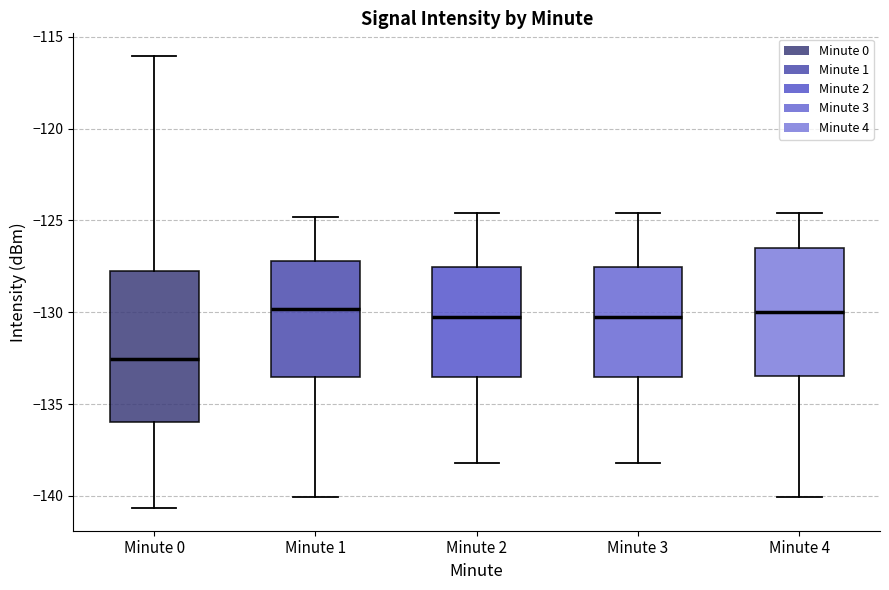

Reading left to right, transcribe this box plot: for each box, give where its median line is, the range the box spans, and where its two whiskers end, as read against the y-axis. The values are not printed on the chart, so give them approximately, as read against the axis.

Minute 0: median -132.5, box -136.0 to -127.5, whiskers -140.5 to -116.0
Minute 1: median -130.0, box -133.5 to -127.0, whiskers -140.0 to -125.0
Minute 2: median -130.0, box -133.5 to -127.5, whiskers -138.0 to -124.5
Minute 3: median -130.0, box -133.5 to -127.5, whiskers -138.0 to -124.5
Minute 4: median -130.0, box -133.5 to -126.5, whiskers -140.0 to -124.5